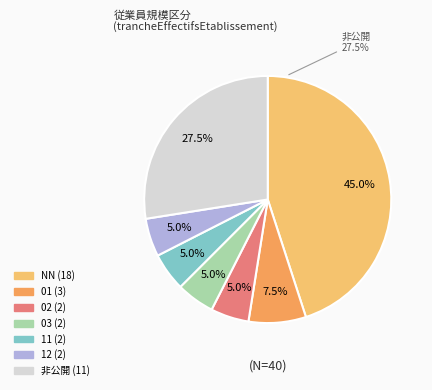

Does any single category account for the majority?

No